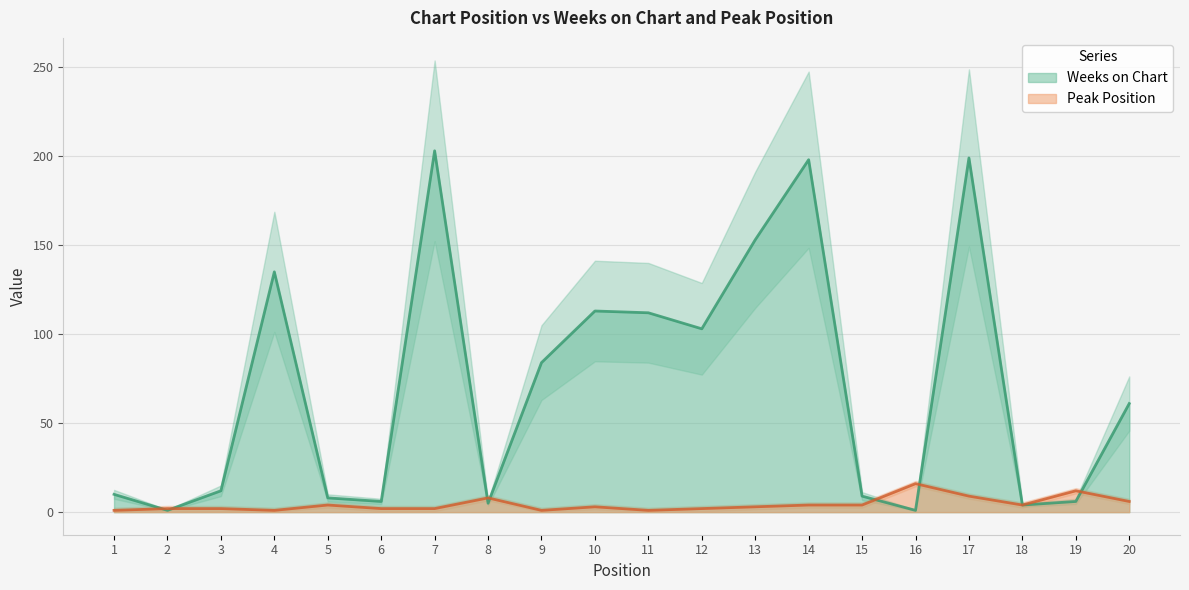

In Peak Position, how many points are lower than both neighbors (excluding endpoints)?

4